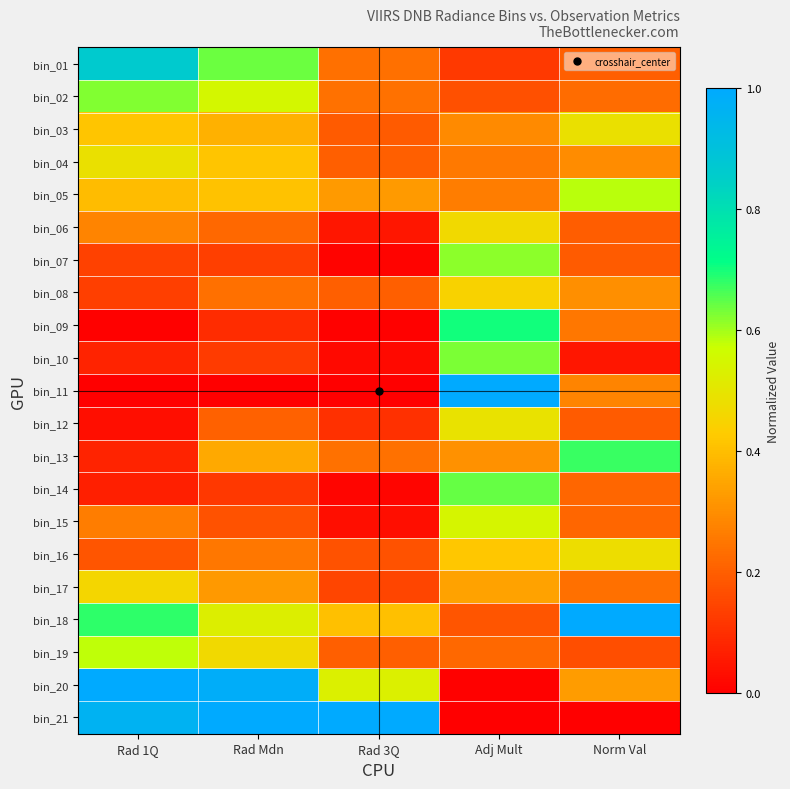

At which category is the sum across all series the highest?

Adj Mult